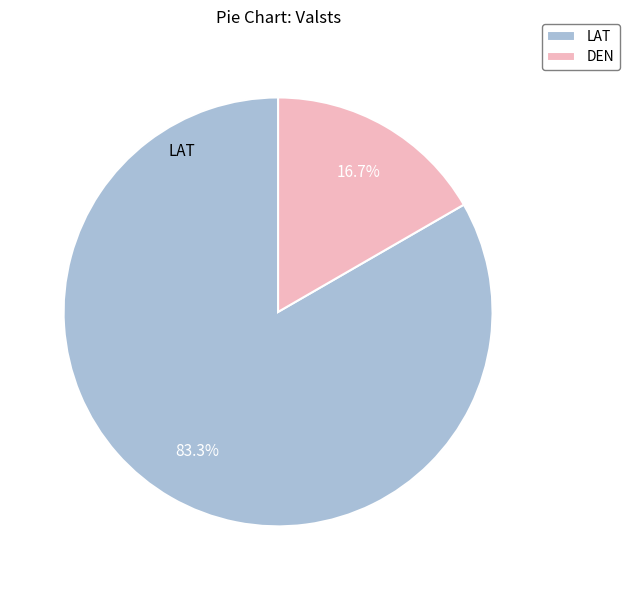

Is it true that LAT is 83% of the pie?

True